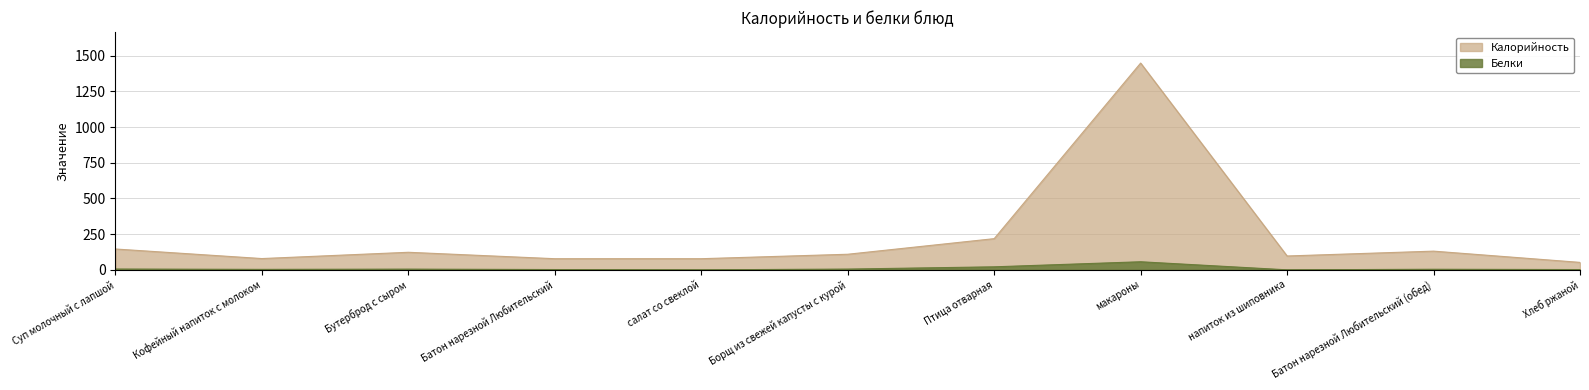

Rank the series by their average value, from lowest to highest.

Белки, Калорийность